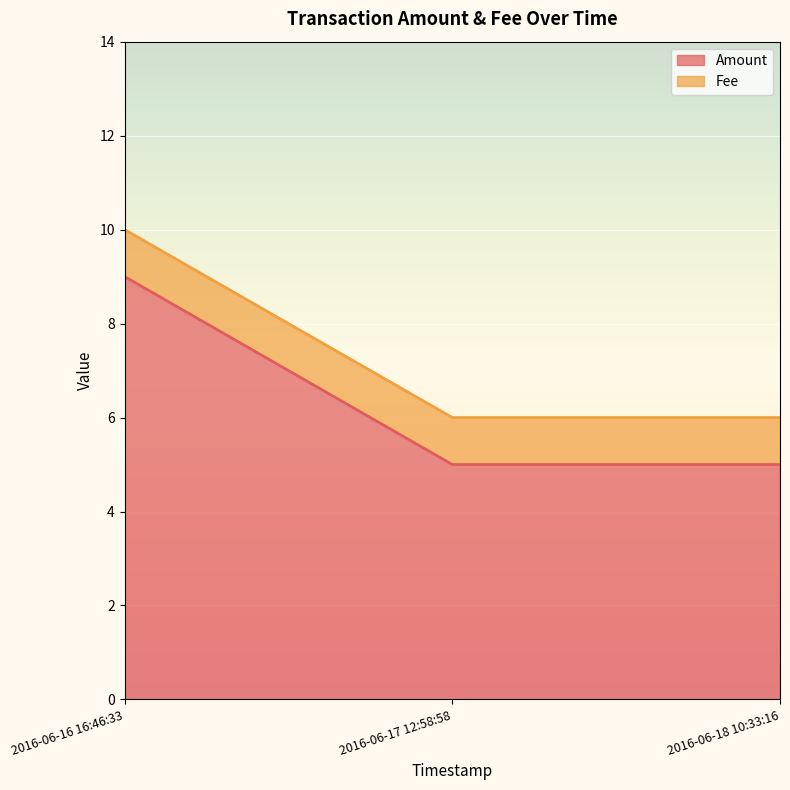

List the labels in order of value, largest first.

2016-06-16 16:46:33, 2016-06-17 12:58:58, 2016-06-18 10:33:16